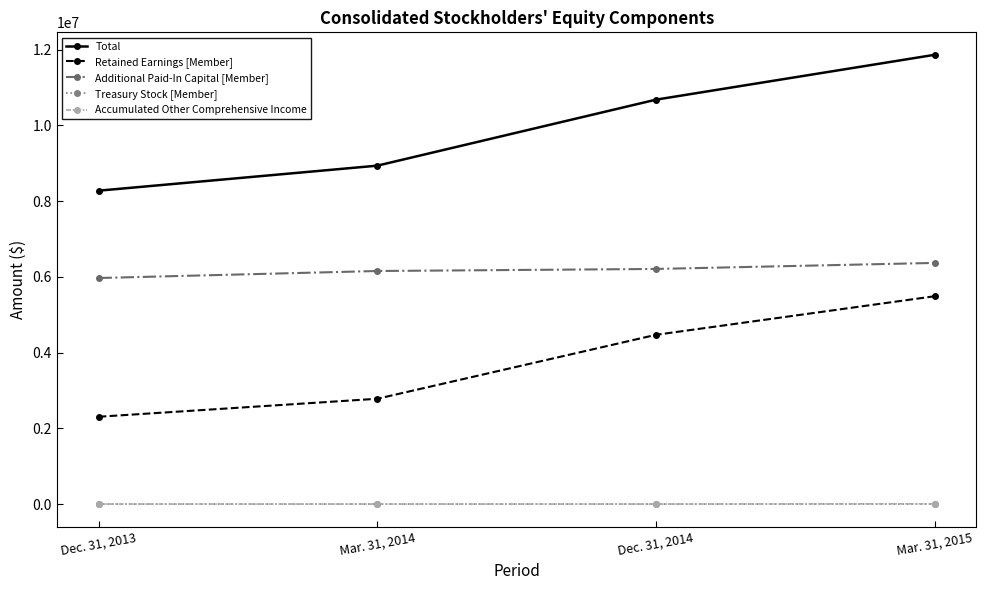

What position from the left is Dec. 31, 2014?

3